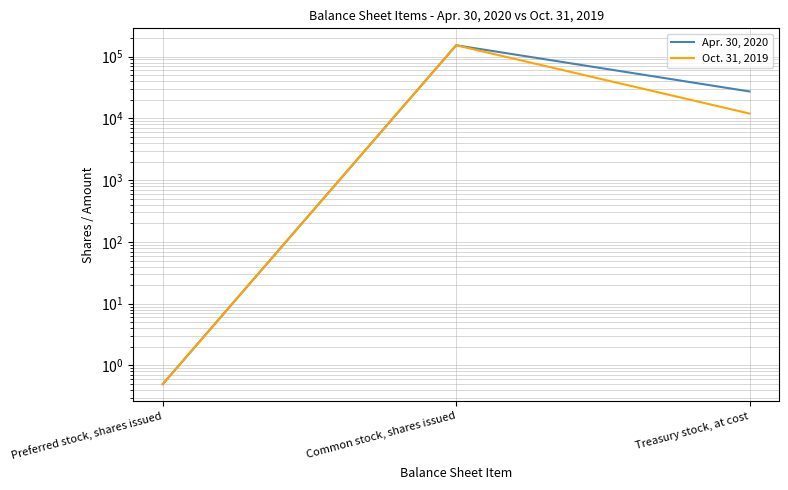

Reading right to left, list all the values displayed in this chart.

Apr. 30, 2020: Treasury stock, at cost=27329.0	Common stock, shares issued=152937.0	Preferred stock, shares issued=0.5
Oct. 31, 2019: Treasury stock, at cost=11999.0	Common stock, shares issued=152937.0	Preferred stock, shares issued=0.5